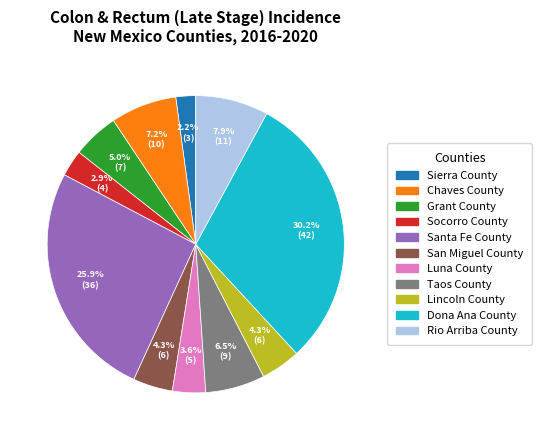

Is Lincoln County the majority of the pie?

No